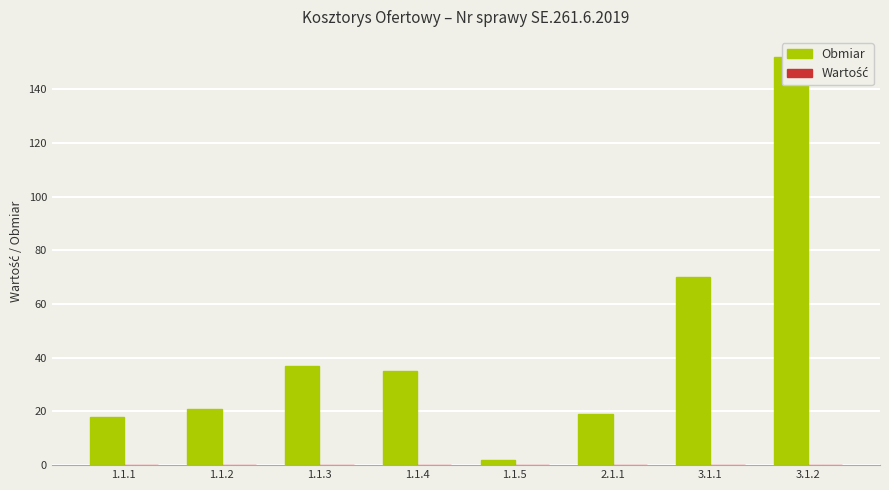

What is the maximum value shown in the chart?

152